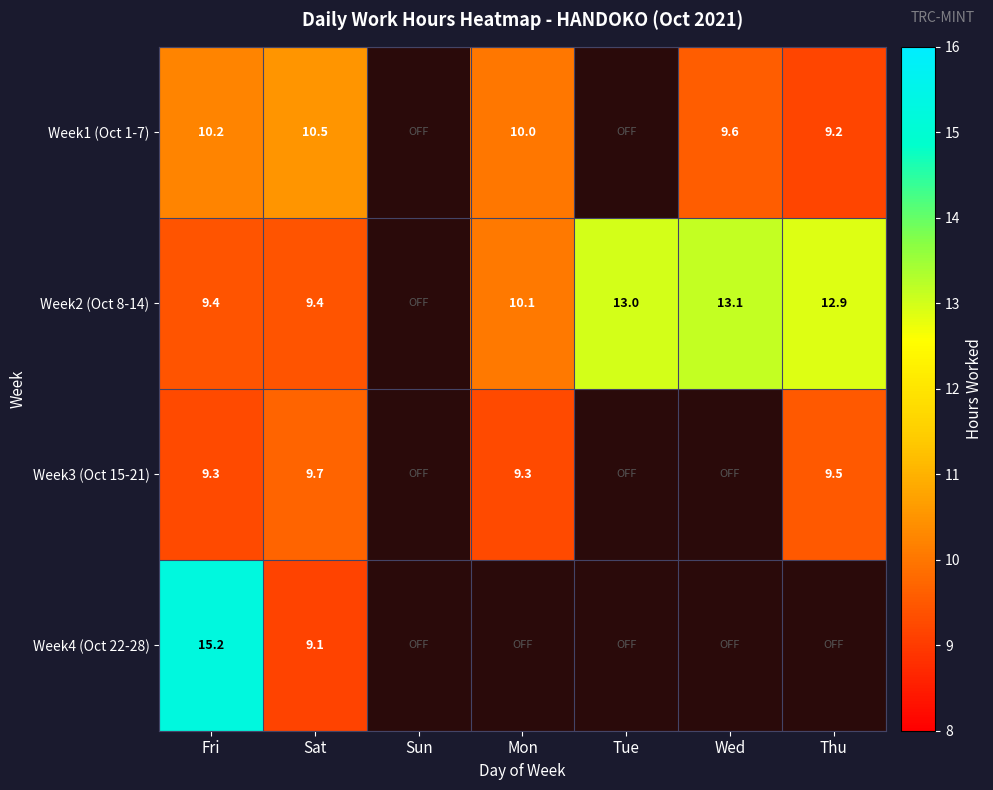

Rank the series at Sat from lowest to highest value.

Week4 (Oct 22-28), Week2 (Oct 8-14), Week3 (Oct 15-21), Week1 (Oct 1-7)